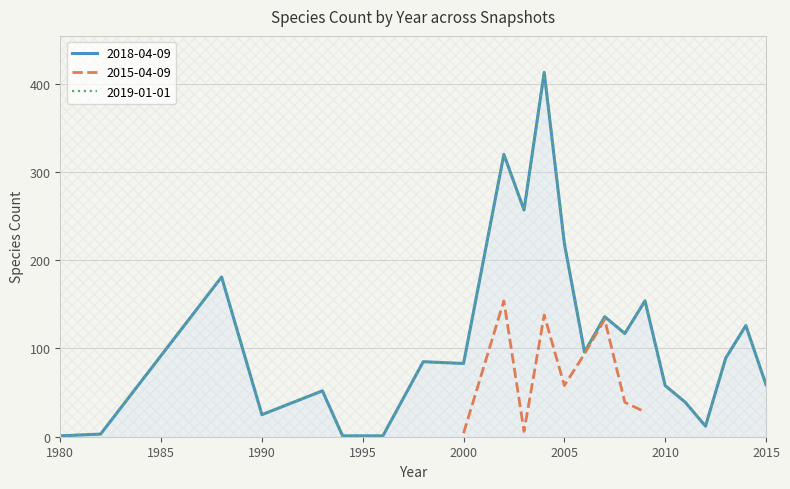

How many interior local peaks does the 2019-01-01 series have?

8